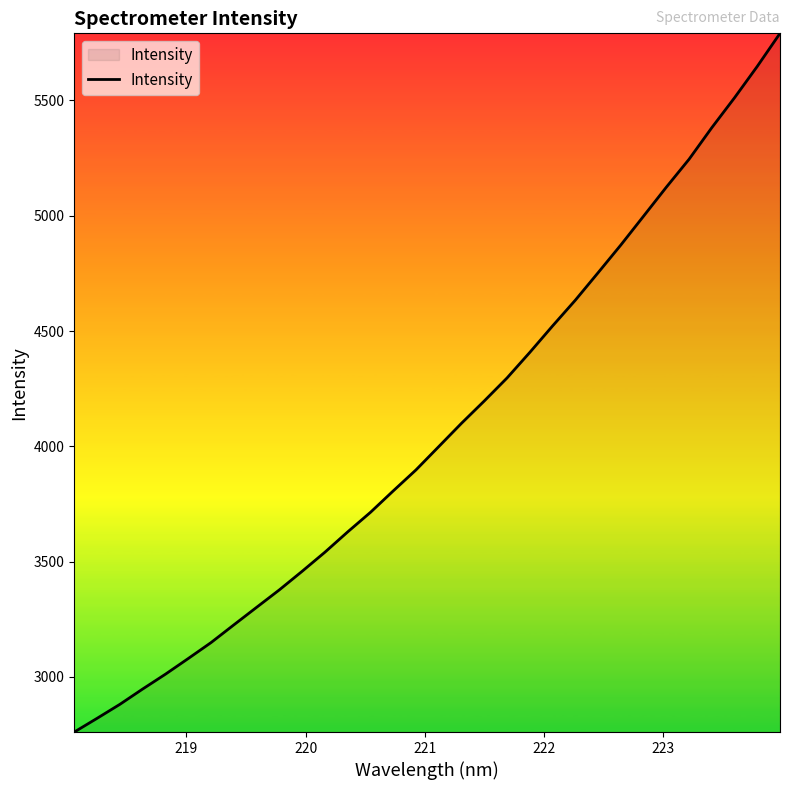

What is the maximum value shown in the chart?

5790.8